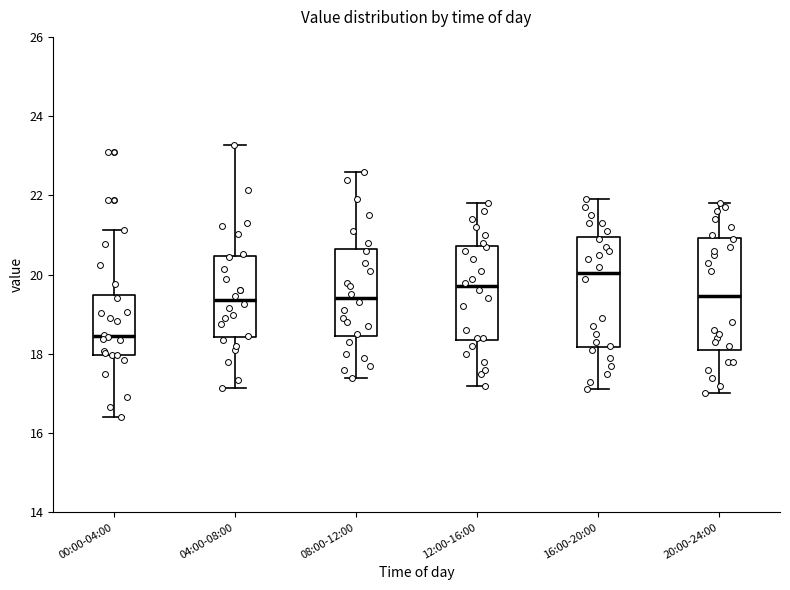

Which box's median line is the highest?

16:00-20:00